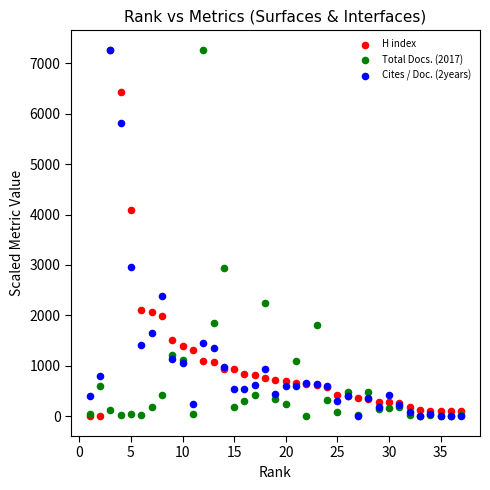

In the H index series, what Y value is closest to 3630?

4097.0